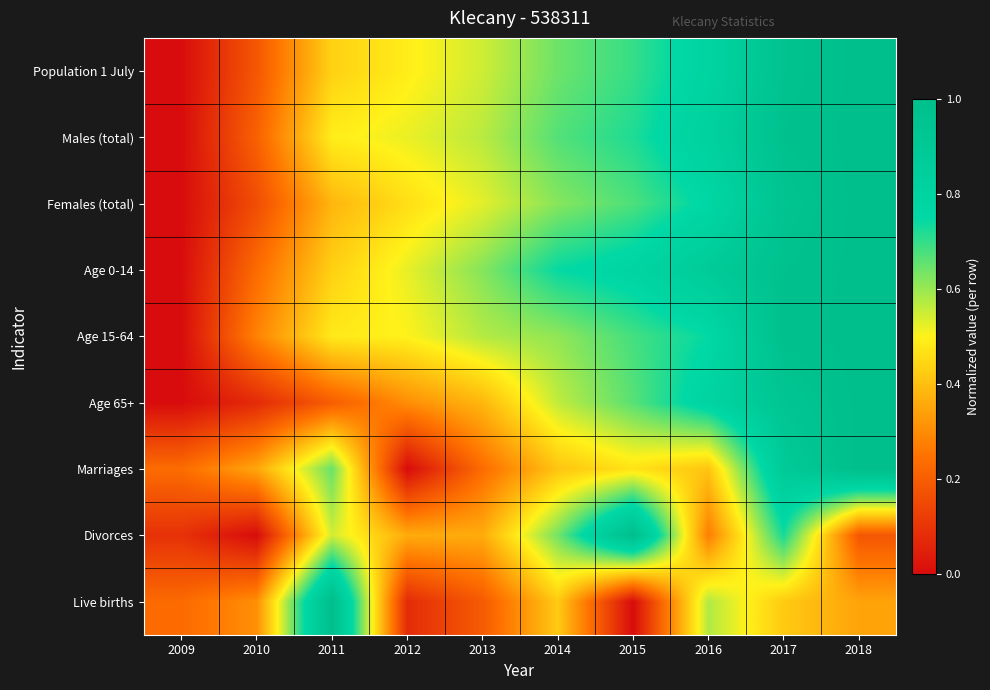

Rank the series at 2017 from highest to lowest value.

Age 15-64, Males (total), Age 0-14, Population 1 July, Females (total), Age 65+, Marriages, Divorces, Live births